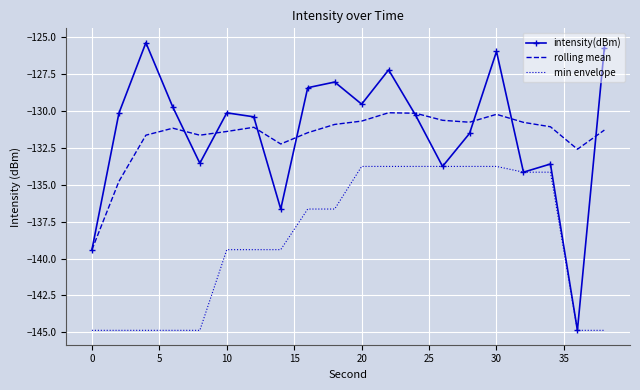

List the series in order of their peak value, highest first.

intensity(dBm), rolling mean, min envelope